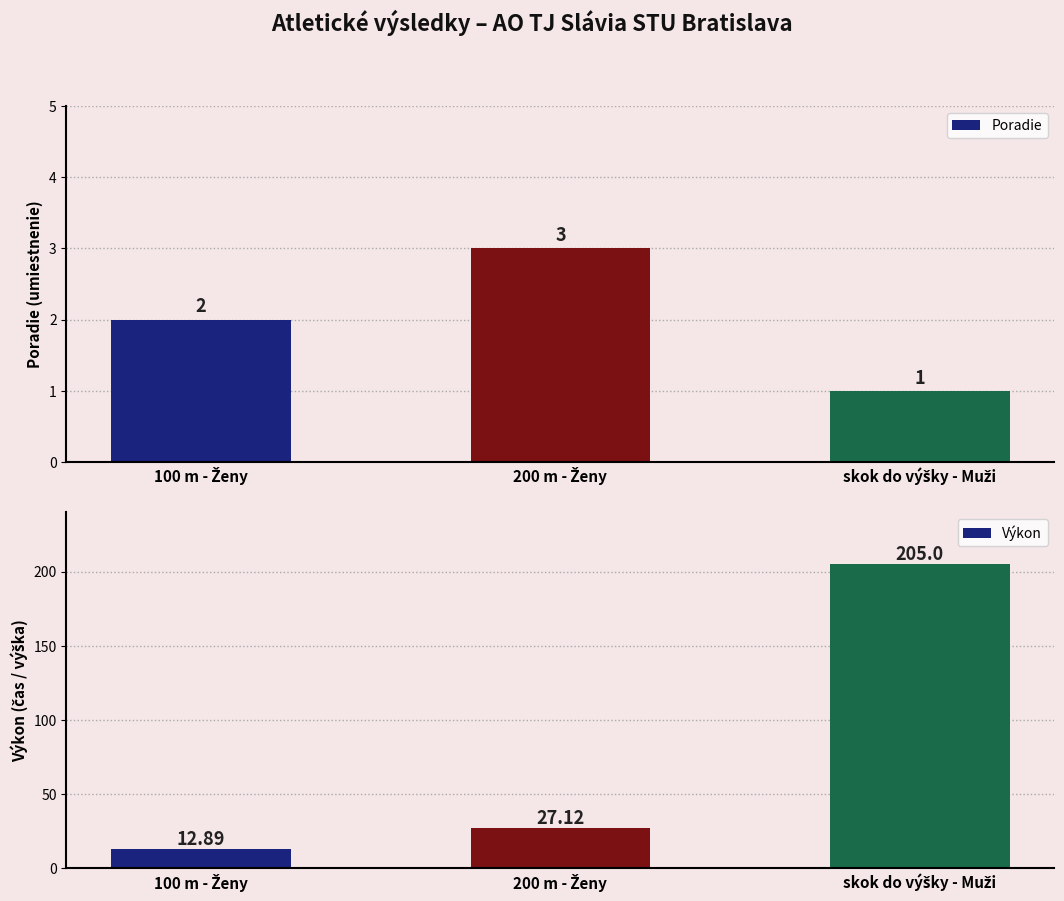

How many data points in Výkon are less than 27?

1